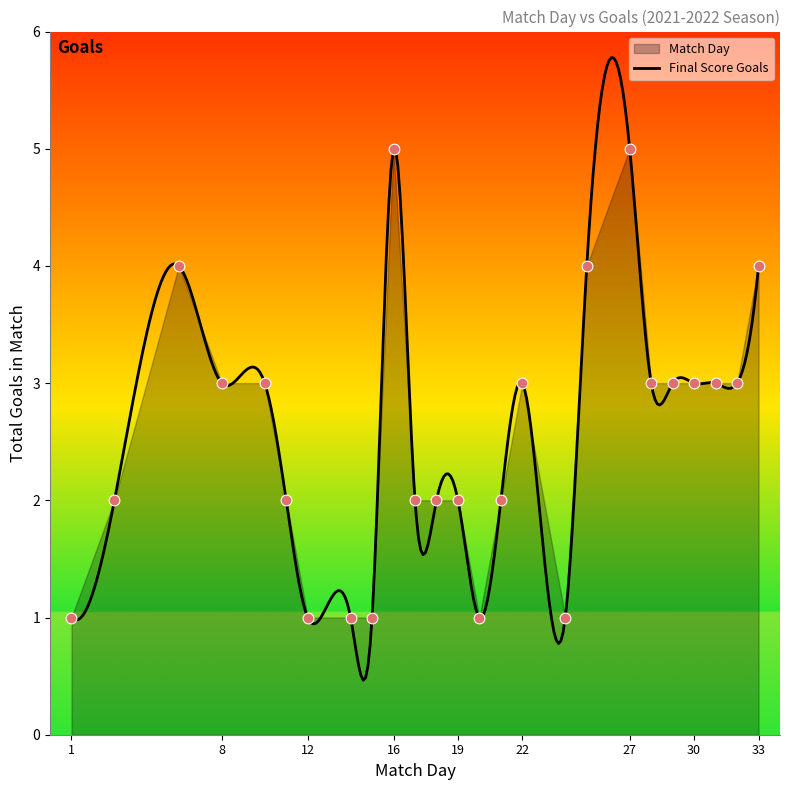

Between 6 and 11, which is larger?

6